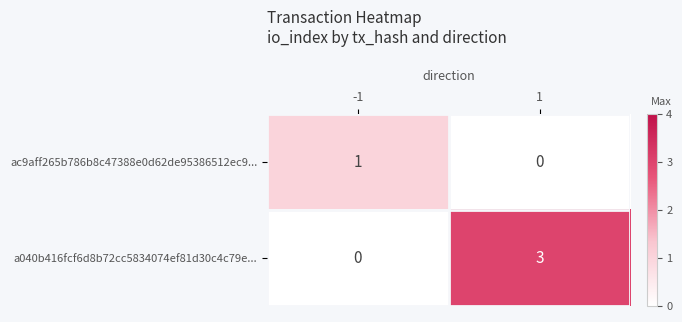

Reading left to right, transcribe all the data shown in this chart.

ac9aff265b786b8c47388e0d62de95386512ec9...: -1=1	1=0
a040b416fcf6d8b72cc5834074ef81d30c4c79e...: -1=0	1=3